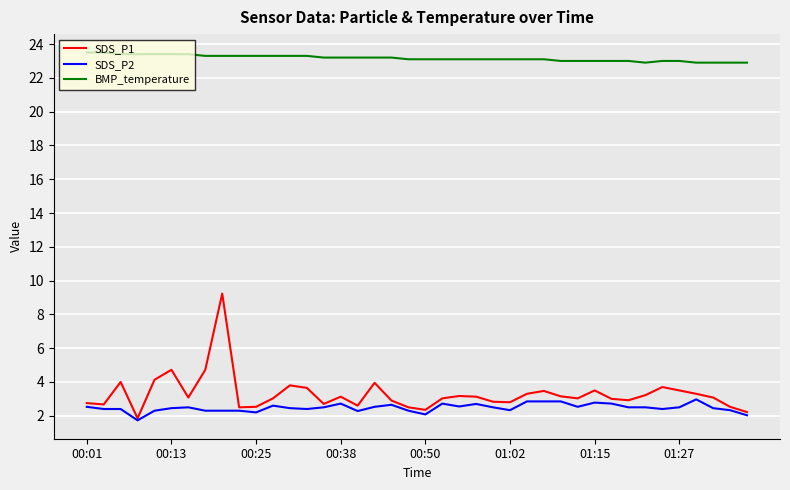

Which series has the widest spread of values?

SDS_P1